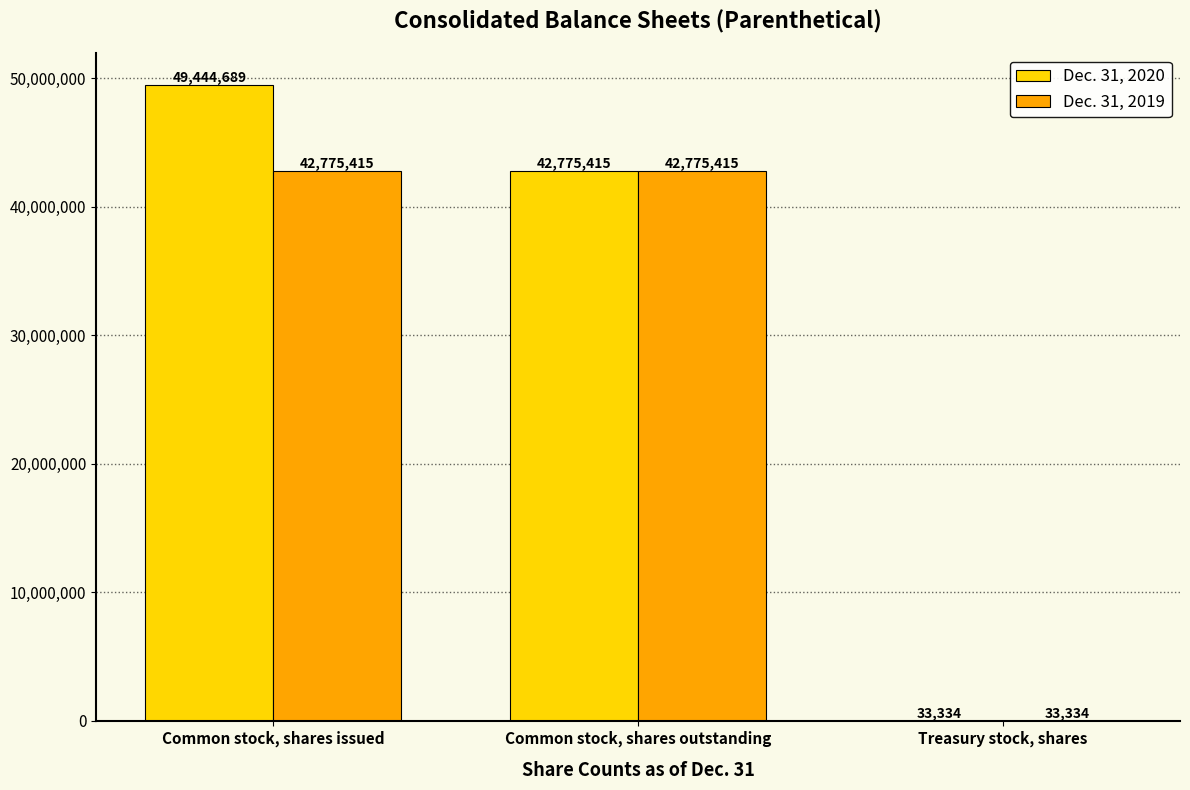

How many groups of bars are there?

3